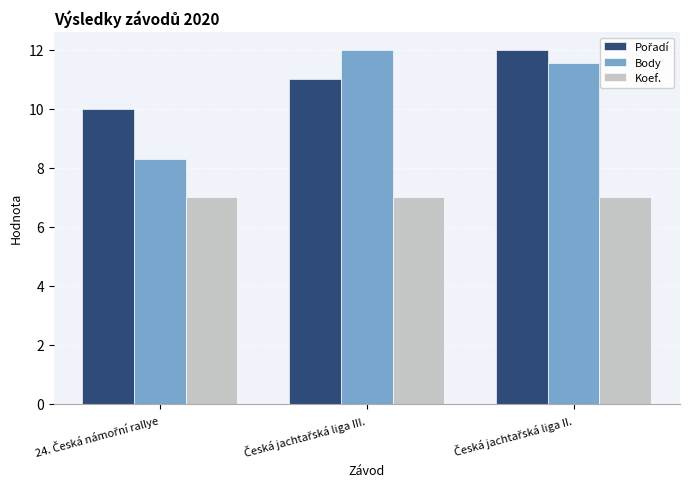

How many categories are shown in the chart?

3